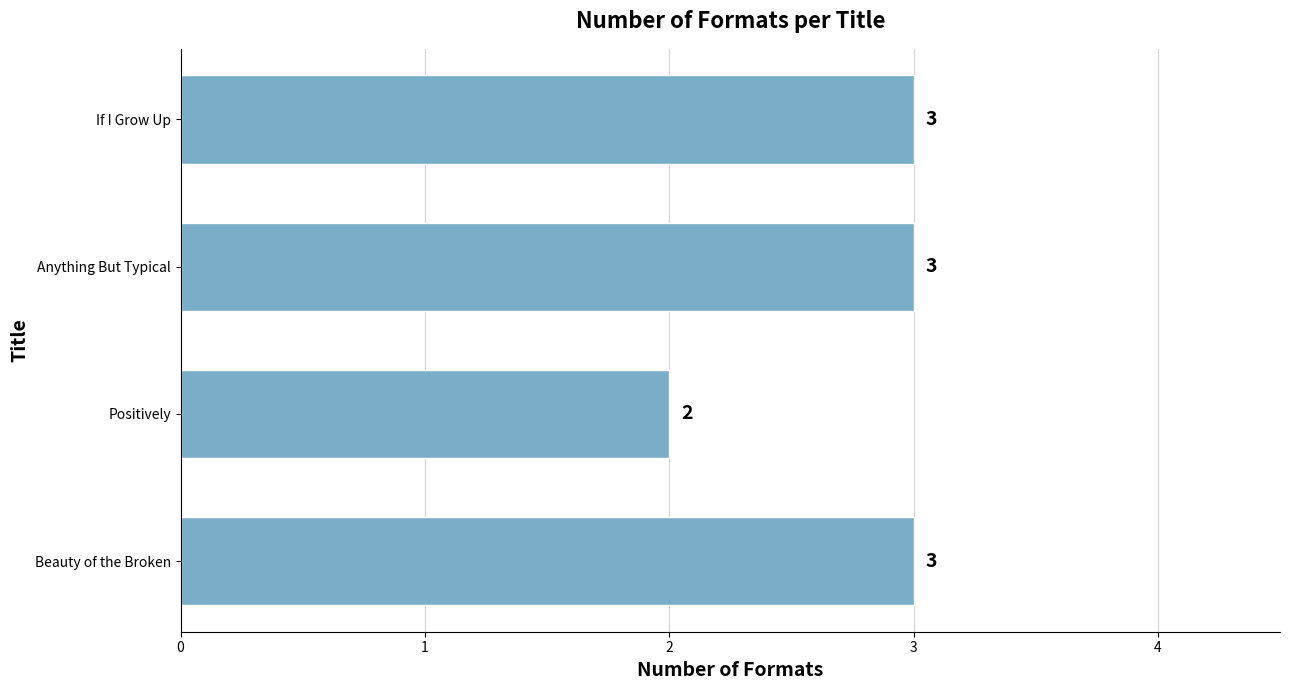

Reading bottom to top, extract all data points from this chart.

Beauty of the Broken=3	Positively=2	Anything But Typical=3	If I Grow Up=3